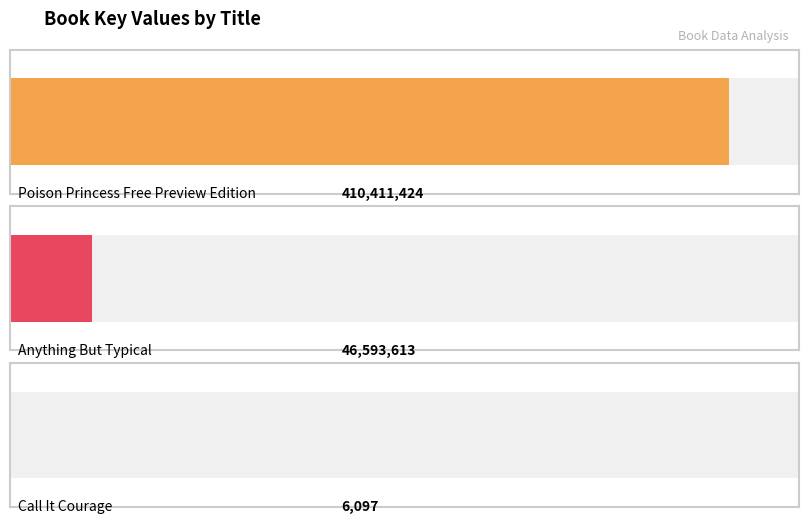

What is the sum of all values?

457011134